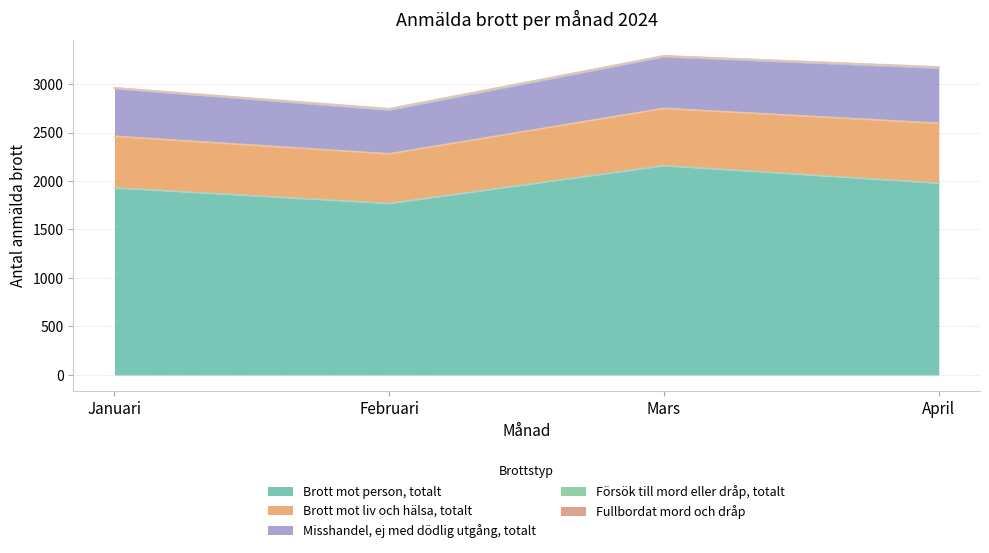

What is the sum of the Misshandel, ej med dödlig utgång, totalt values at Januari and April?

1060